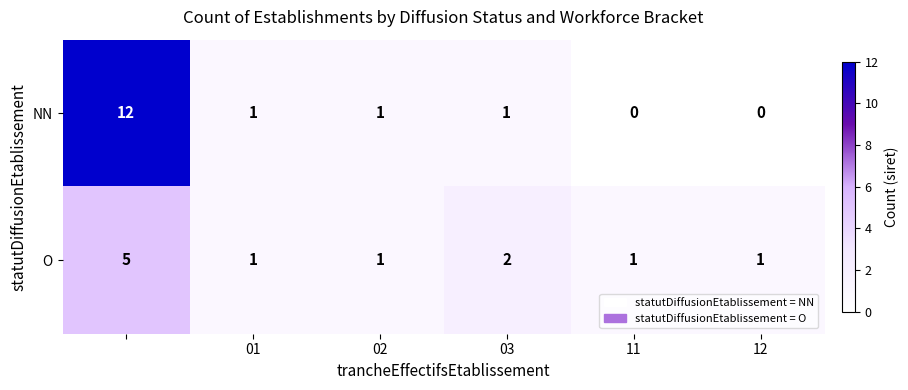

Which series has the widest spread of values?

NN